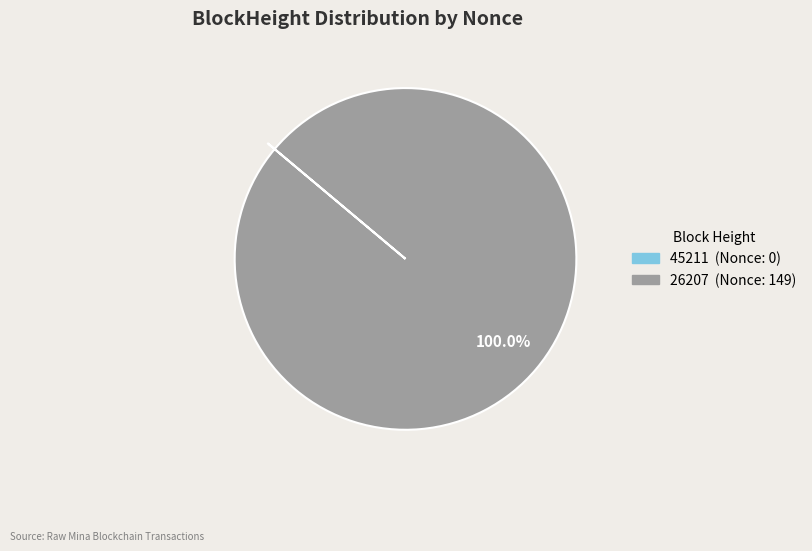

Which slice represents more than half of the pie?

26207